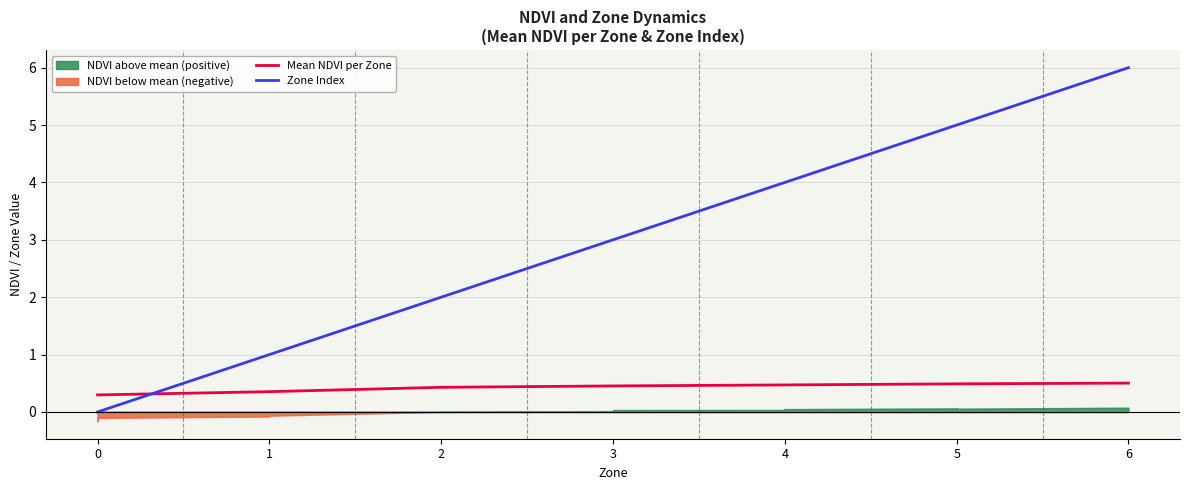

What is the lowest value of the Mean NDVI per Zone series?

0.3